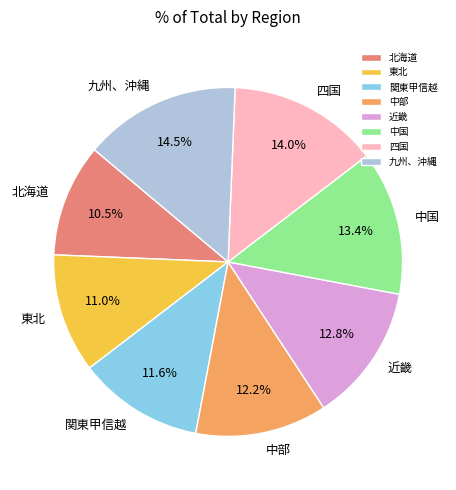

Count the number of slices in the pie.

8